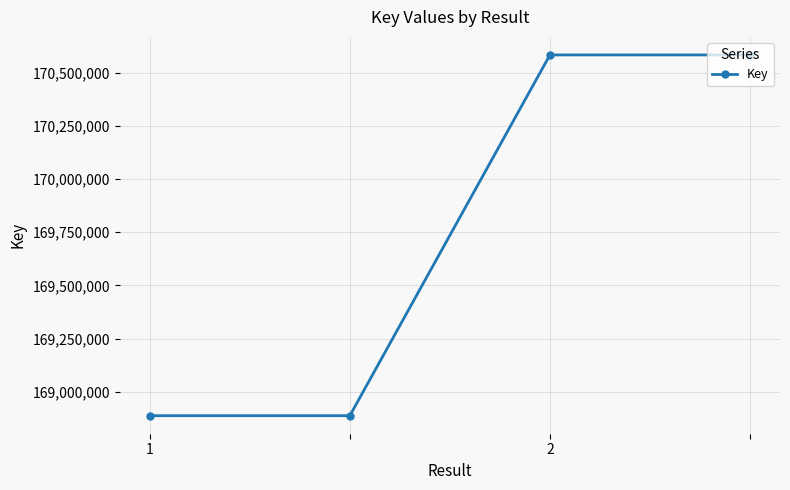

Reading right to left, list all the values displayed in this chart.

170584360	170584360	168886992	168886992